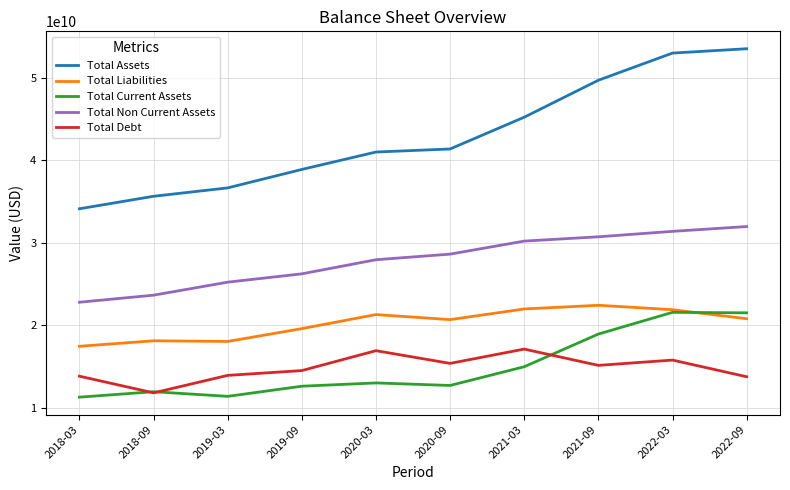

What is the total value across all series at 2018-09?

101256404000